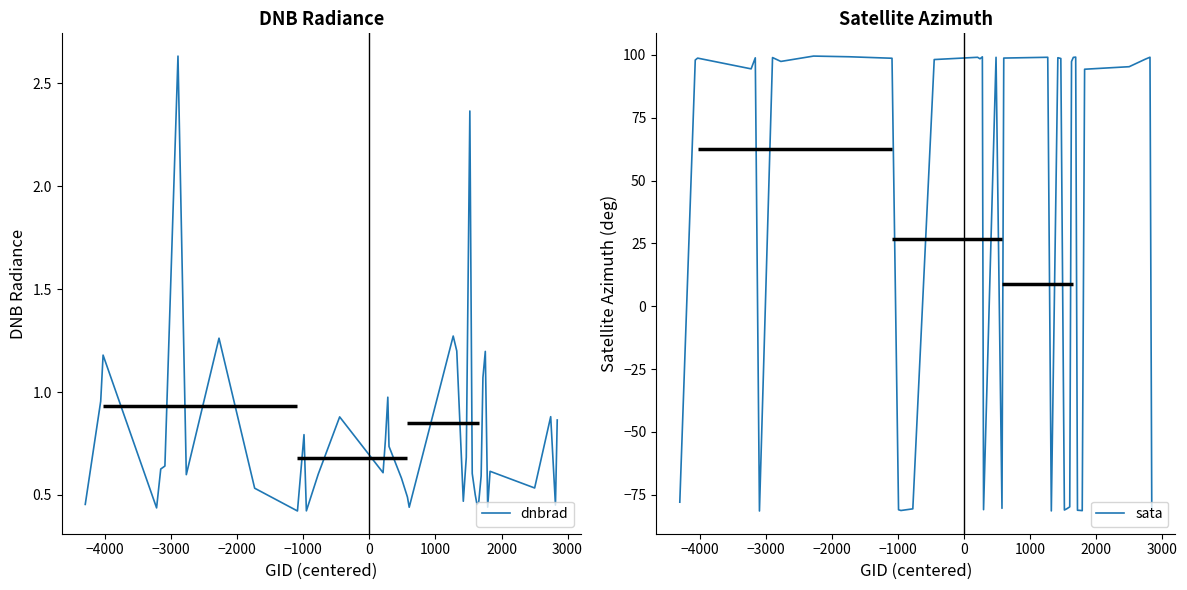

At how many categories does at least one series exceed 13?

25